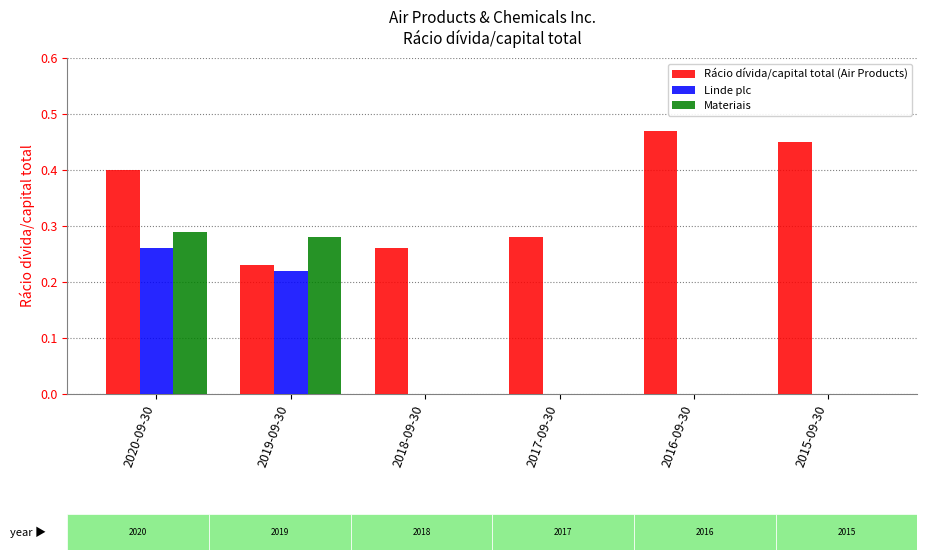

The Rácio dívida/capital total (Air Products) series shows 0.2 at 2019-09-30. True or false?

True